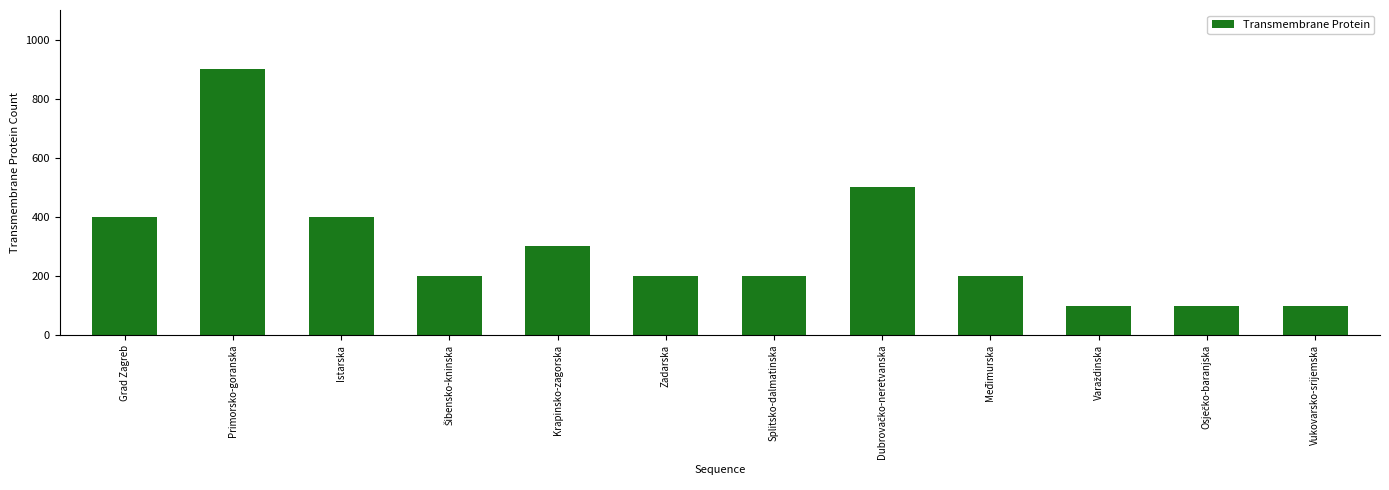

What is the greatest value displayed?

900